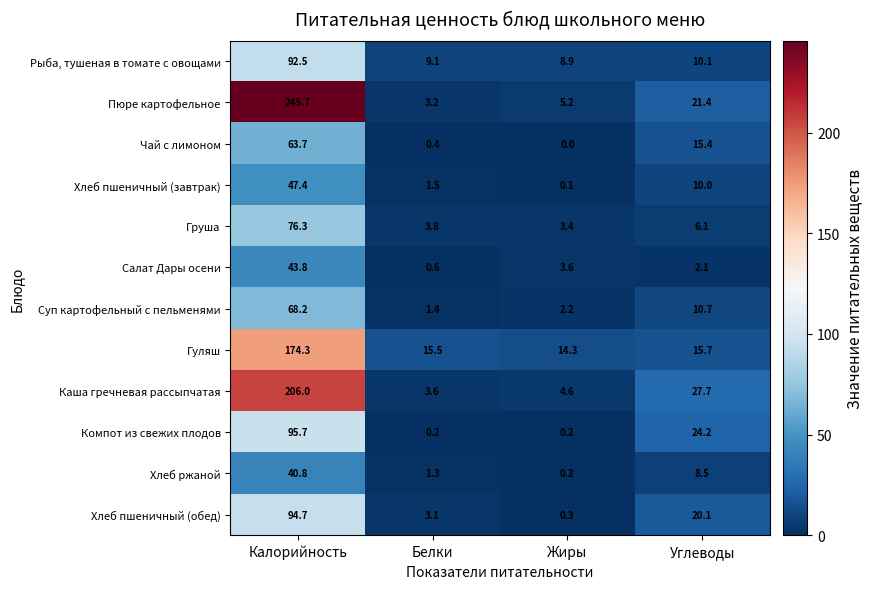

Read the Салат Дары осени value at Жиры.

3.6